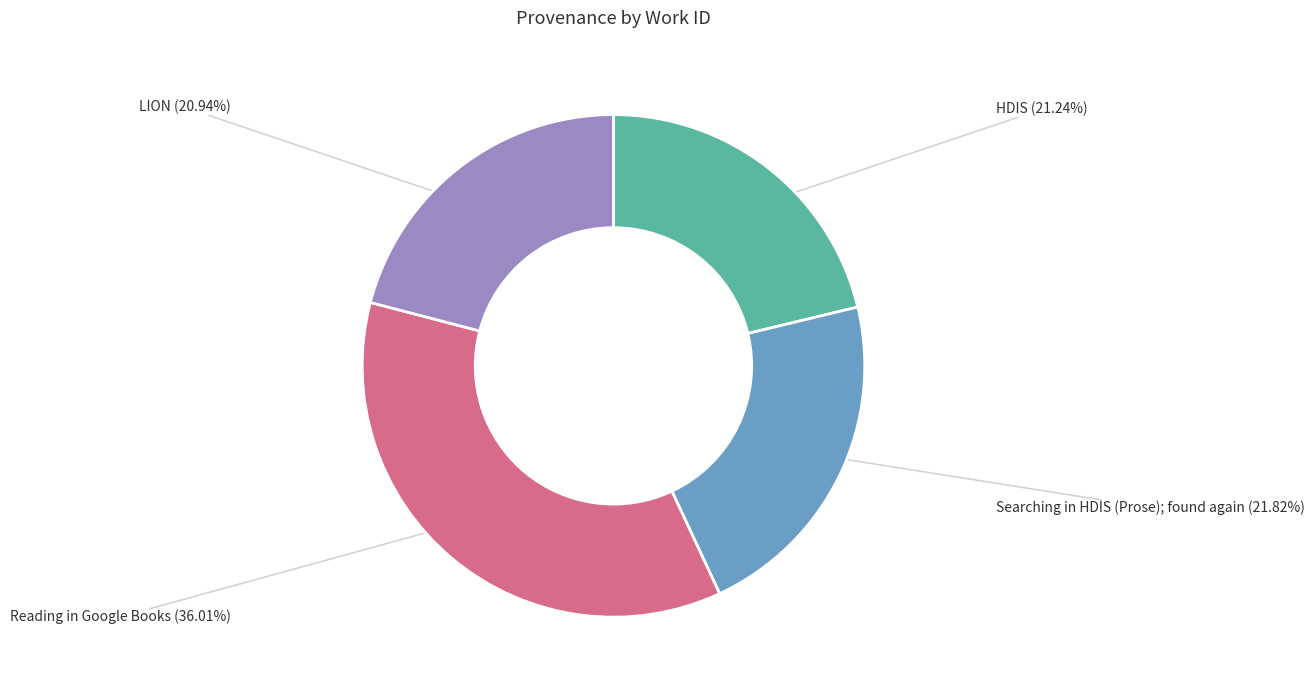

Is there a majority slice in this chart?

No